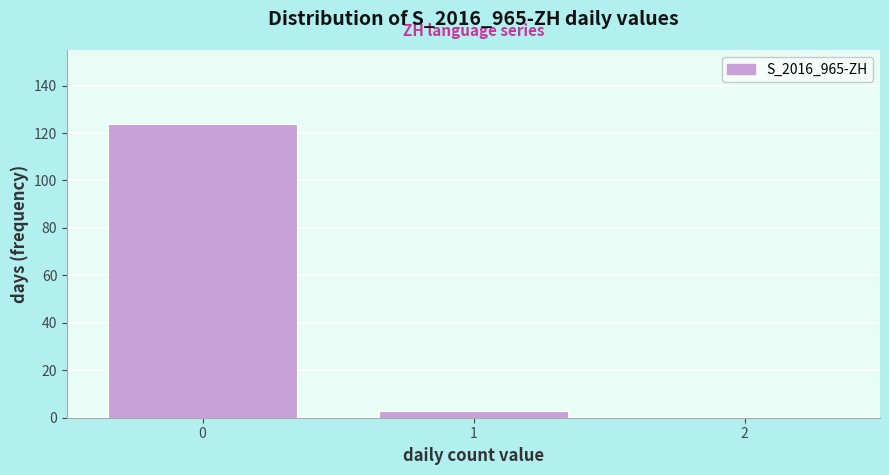

Reading left to right, list all the values displayed in this chart.

0=124	1=3	2=0